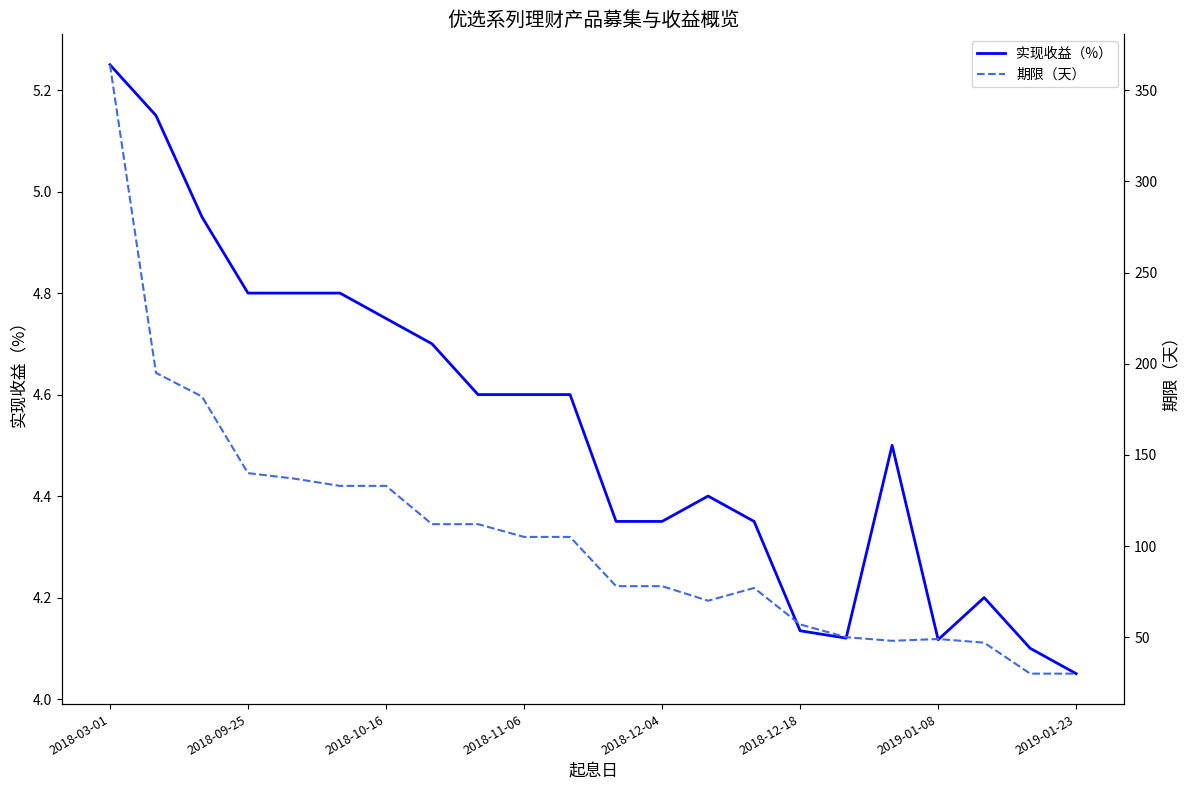

Where is 实现收益（%） nearest to the value 4?

2019-01-23